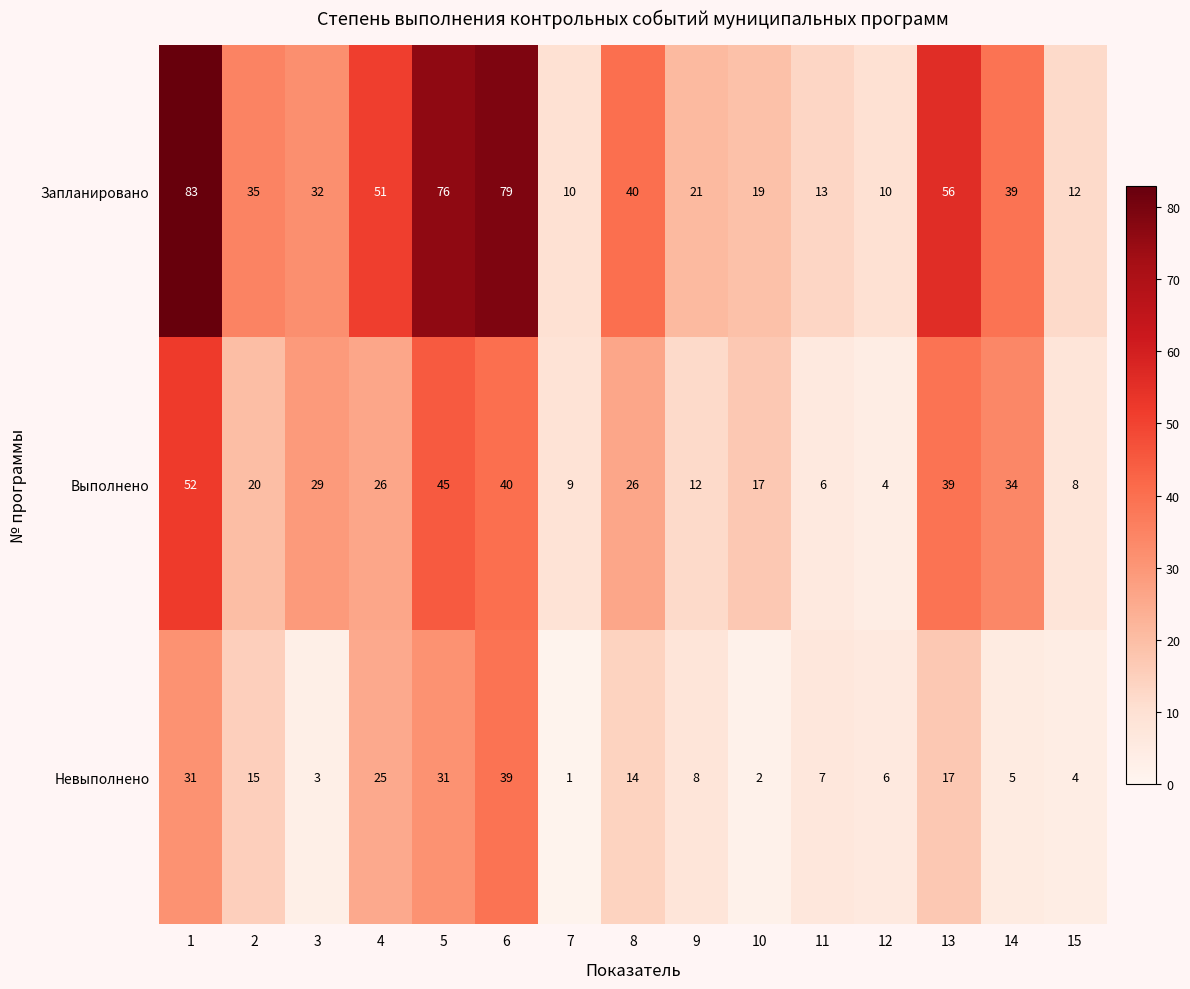

Read the Невыполнено value at 5, to the nearest 5.

30